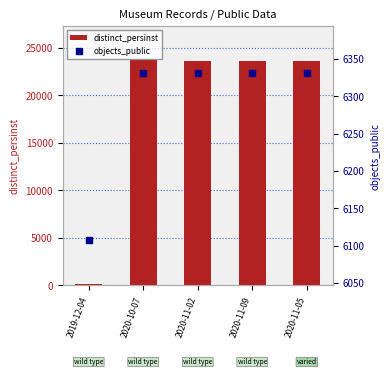

At how many categories does at least one series exceed 9185?

4